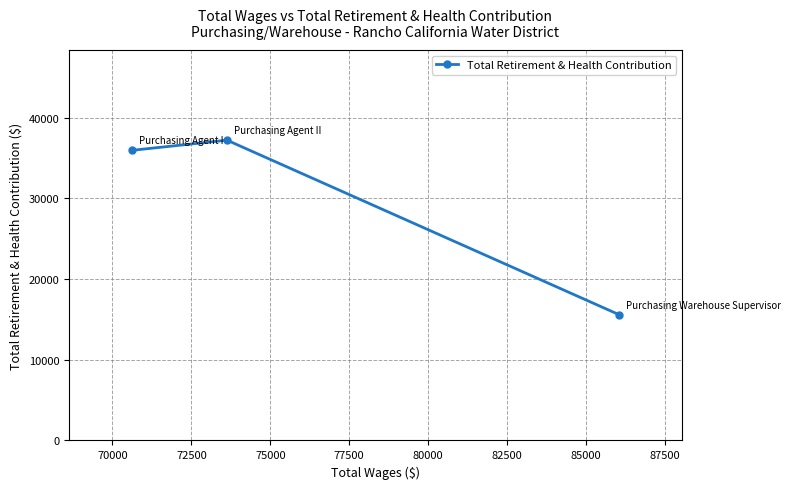

How many lines are shown in the chart?

1